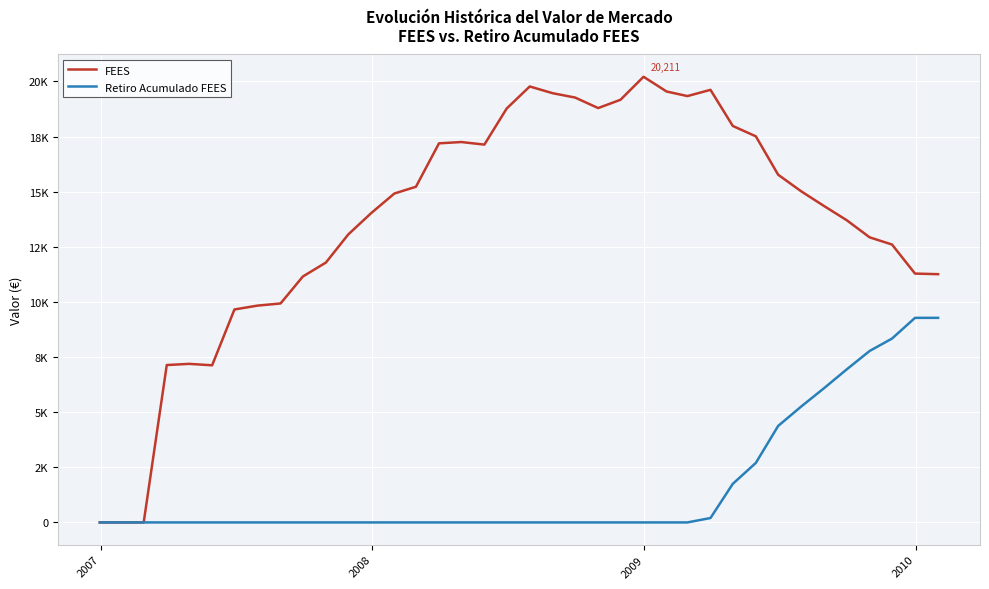

What are all the series names shown in the legend?

FEES, Retiro Acumulado FEES